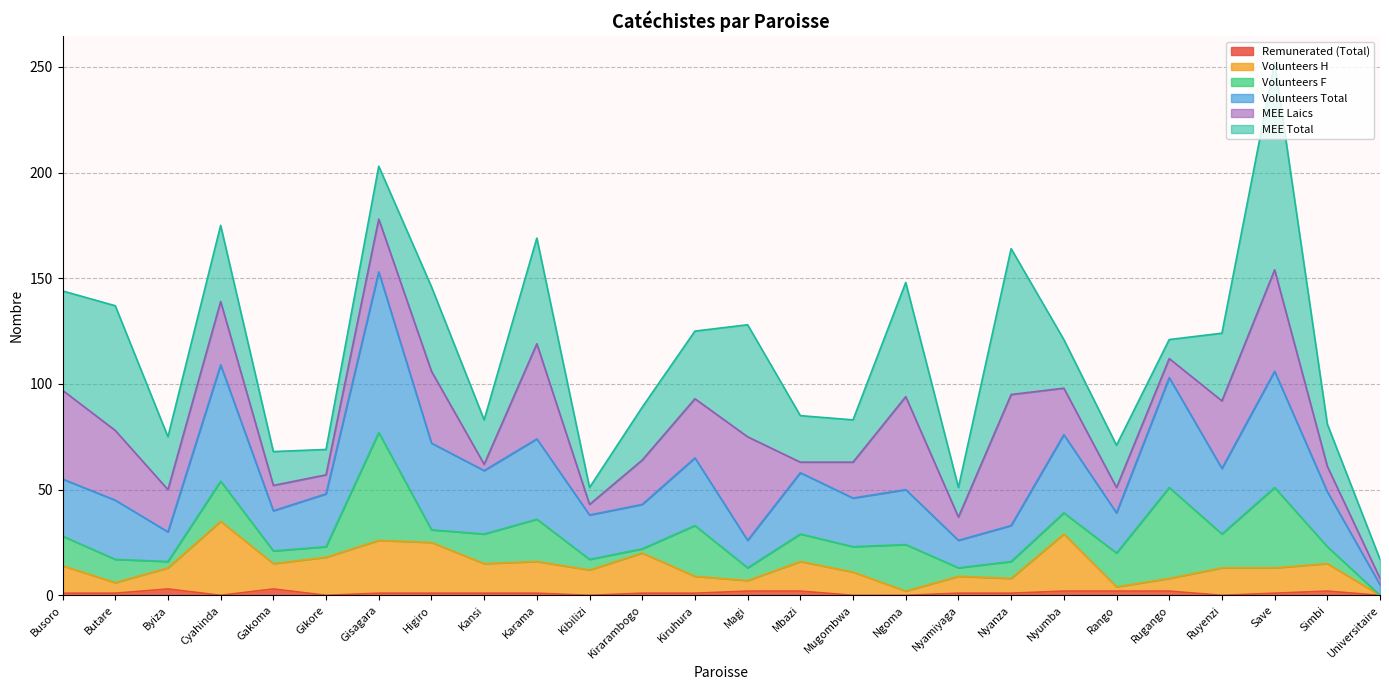

True or false: Volunteers Total and Volunteers H intersect in this chart.

False